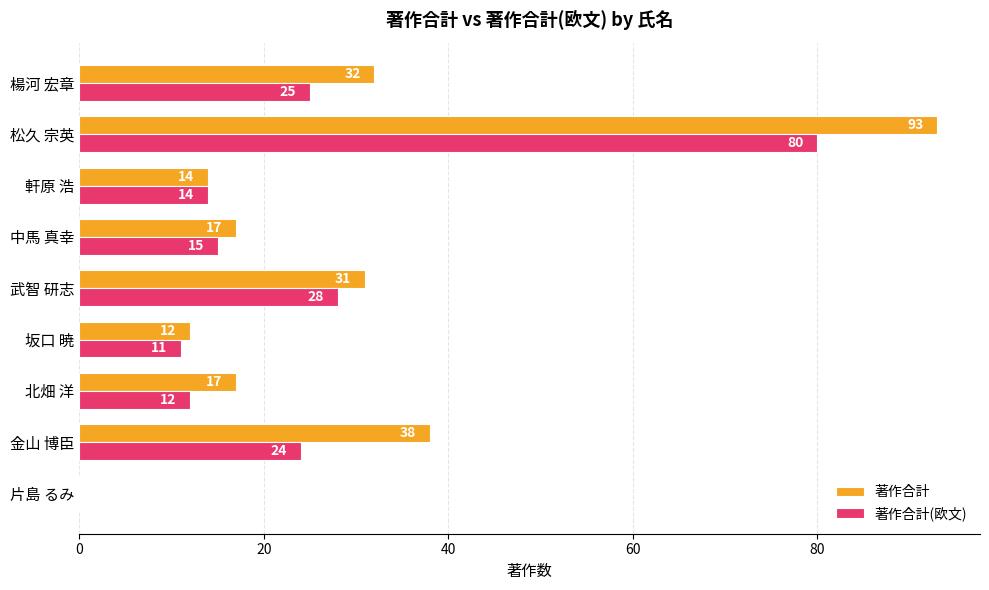

The 著作合計(欧文) series shows 6 at 北畑 洋. True or false?

False